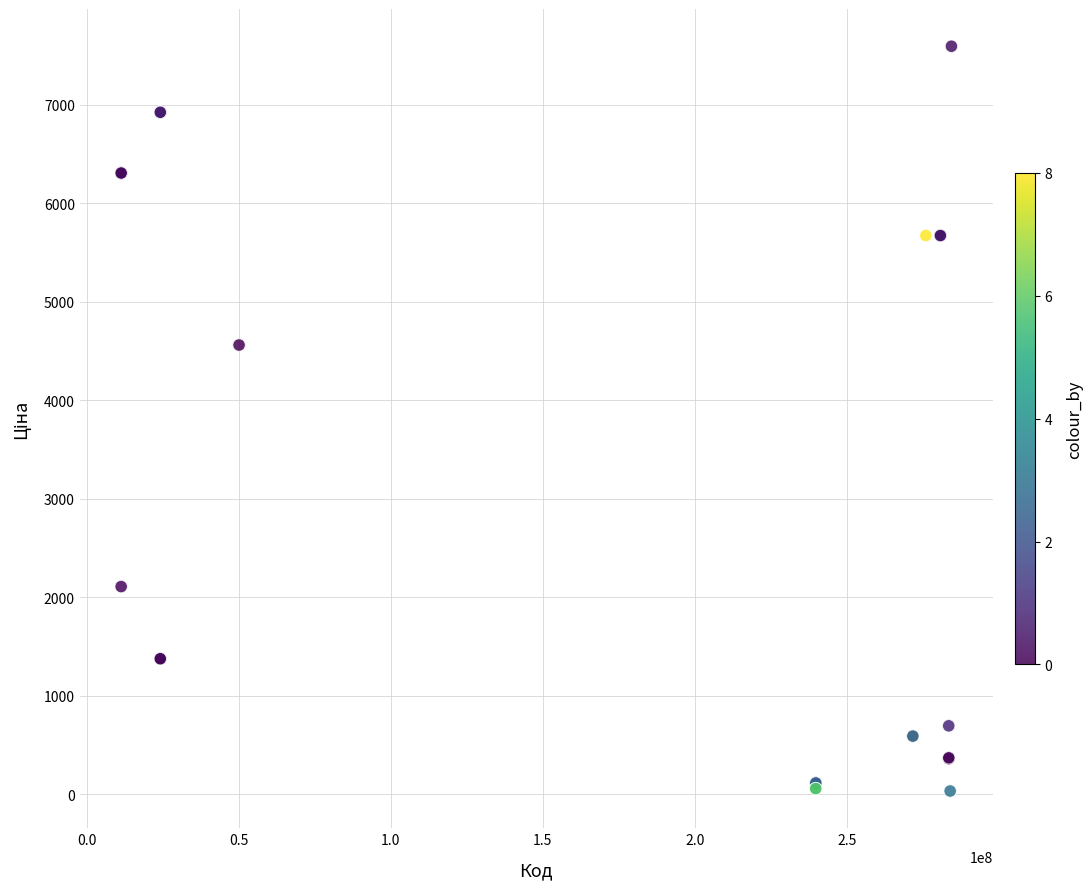

What Y value in the scatter plot is closest to 3814?

4561.9